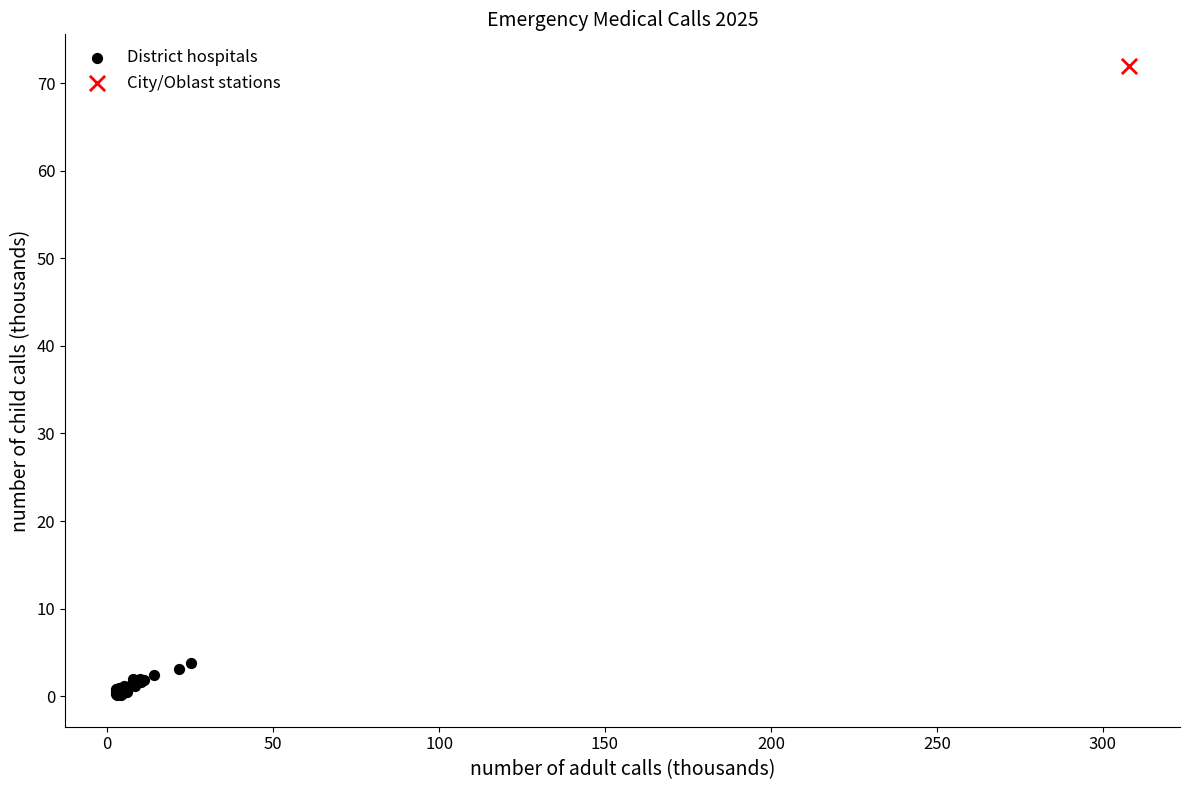

What are all the series names shown in the legend?

District hospitals, City/Oblast stations